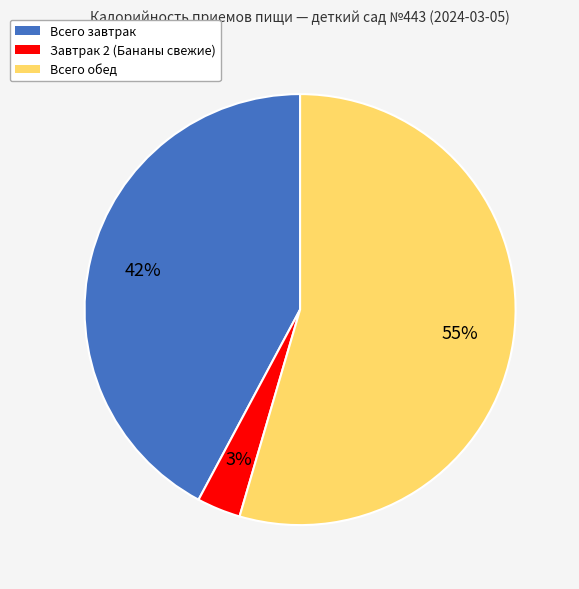

Does any single category account for the majority?

Yes